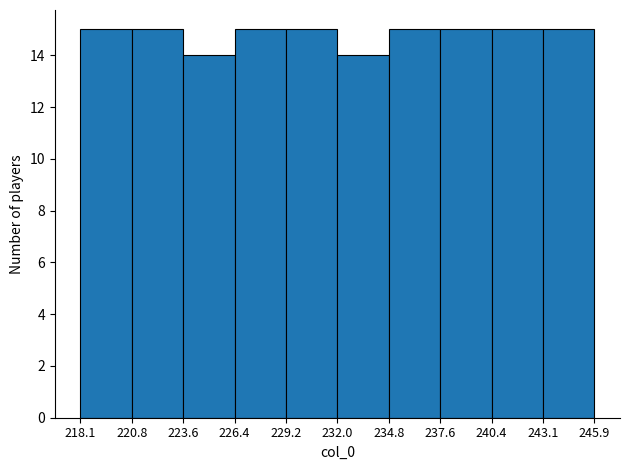

Reading left to right, list every bar in this chart as the range it spans on the x-axis followed by its height. The values are not printed on the chart, so give them approximately, as read against the axis.

218.1 to 220.8: 15
220.8 to 223.6: 15
223.6 to 226.4: 14
226.4 to 229.2: 15
229.2 to 232.0: 15
232.0 to 234.8: 14
234.8 to 237.6: 15
237.6 to 240.4: 15
240.4 to 243.1: 15
243.1 to 245.9: 15